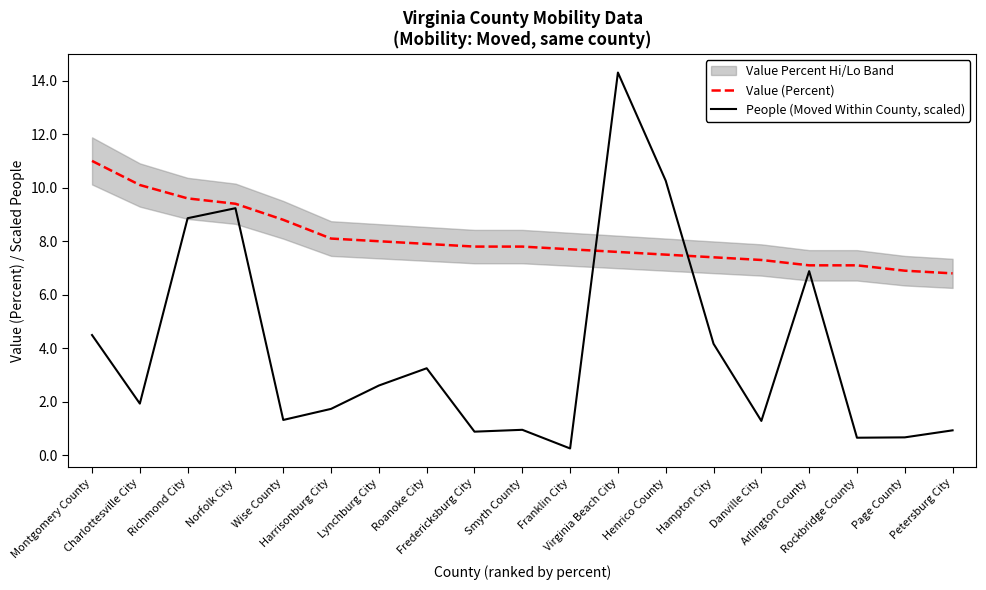

Is it true that People (Moved Within County, scaled) equals 1.8 at Hampton City?

False